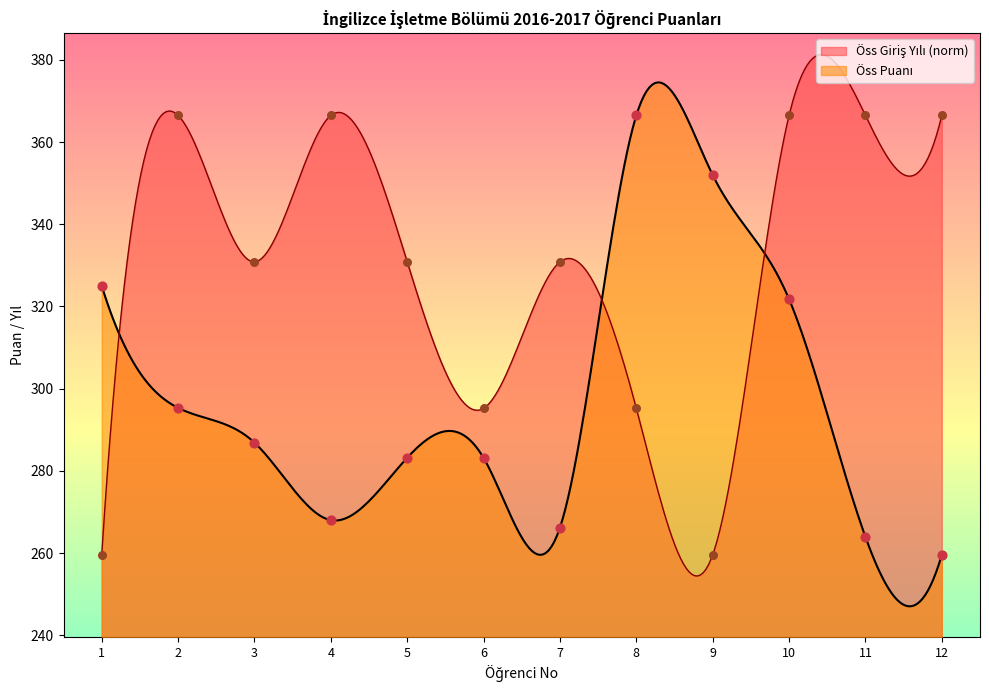

Is the value of Öss Giriş Yılı at 10 greater than the value of Öss Puanı at 4?

Yes